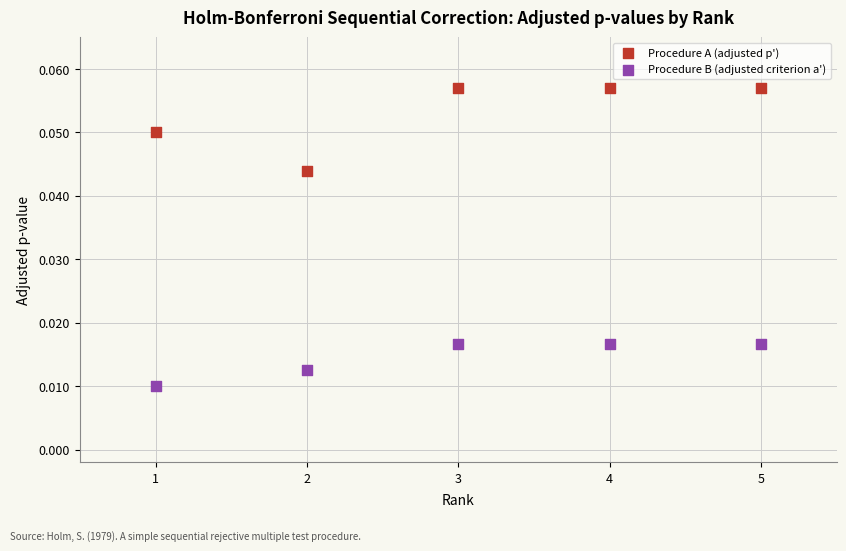

What are all the series names shown in the legend?

Procedure A (adjusted p'), Procedure B (adjusted criterion a')